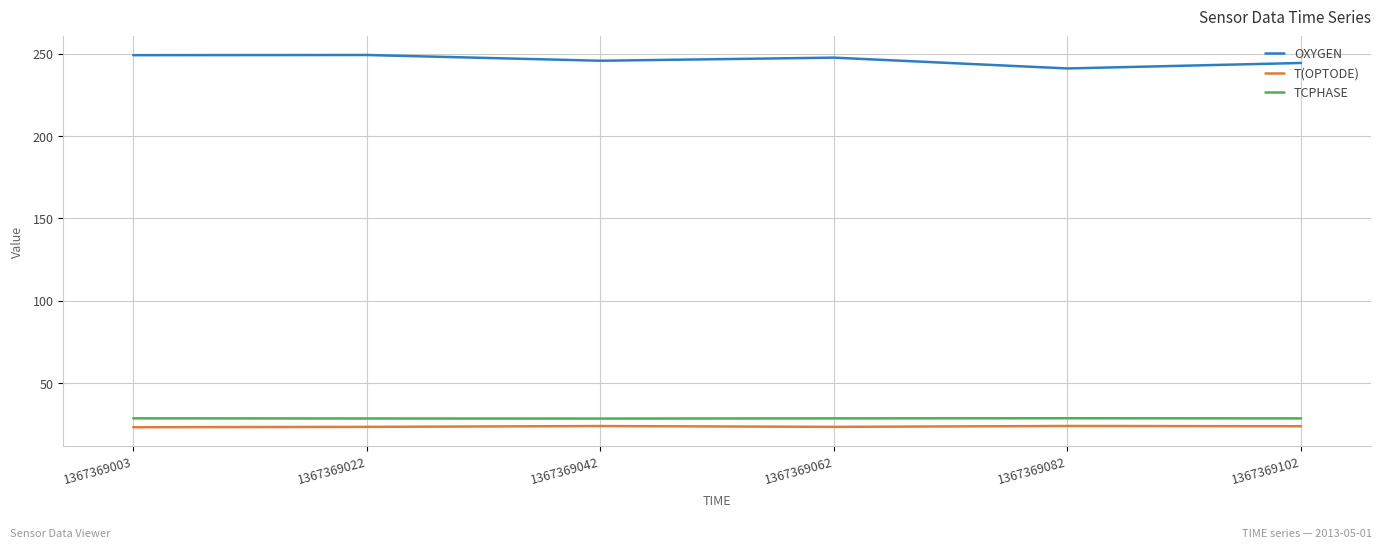

Which series has the largest total across all categories?

OXYGEN